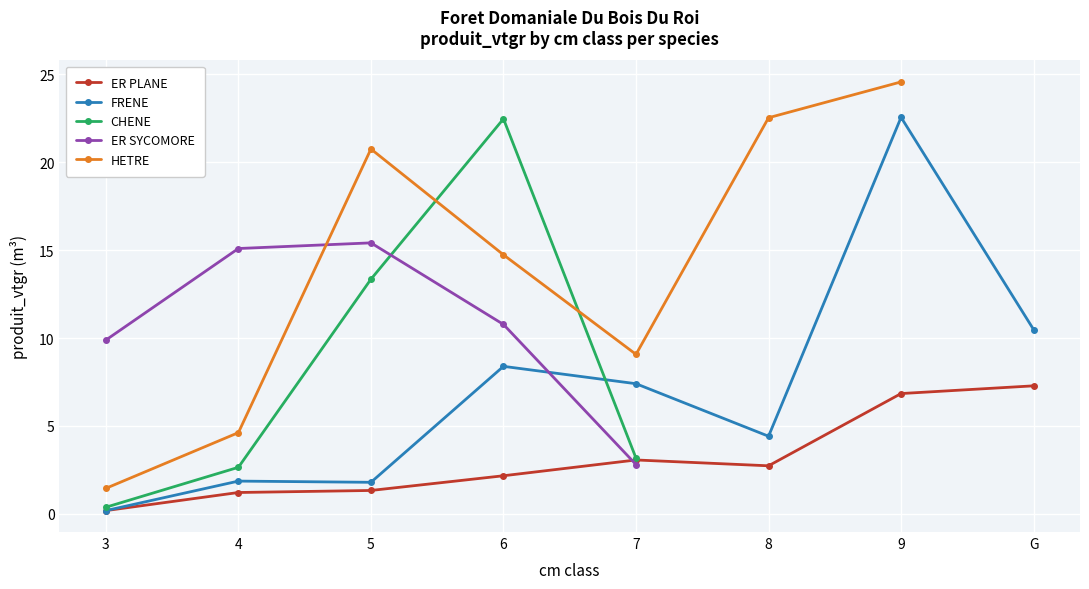

List the series in order of their peak value, lowest first.

ER PLANE, ER SYCOMORE, CHENE, FRENE, HETRE